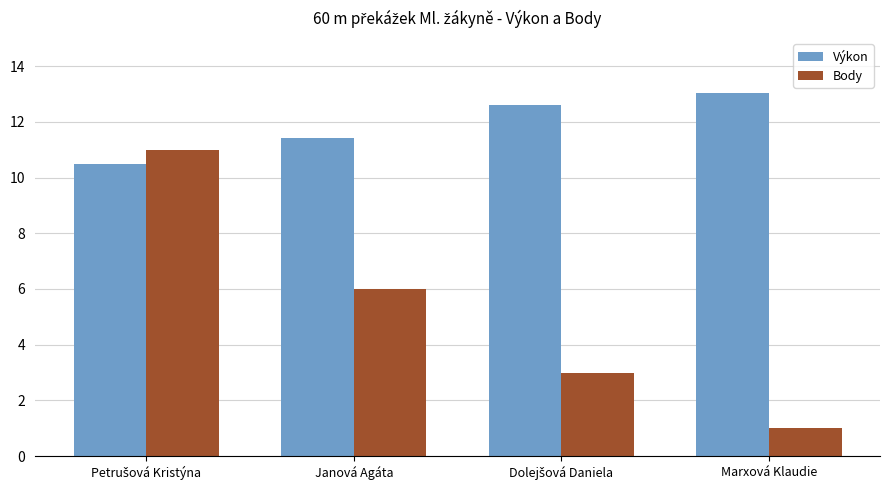

Rank the series by their maximum value, from highest to lowest.

Výkon, Body